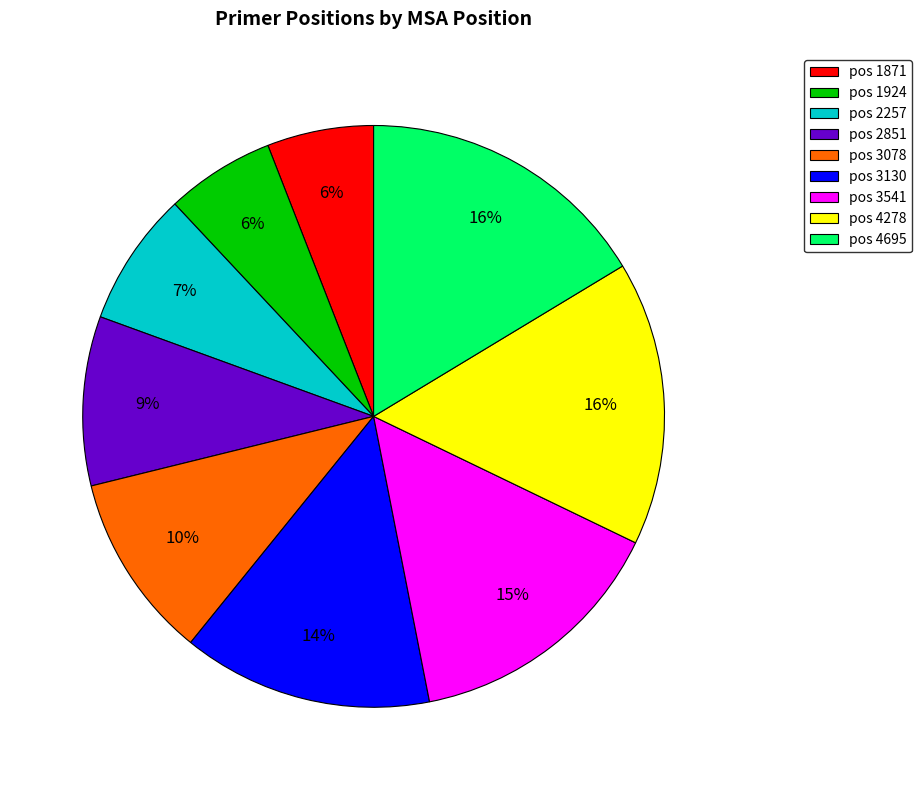

Do pos 1871 and pos 2851 together represent more than half of the pie?

No